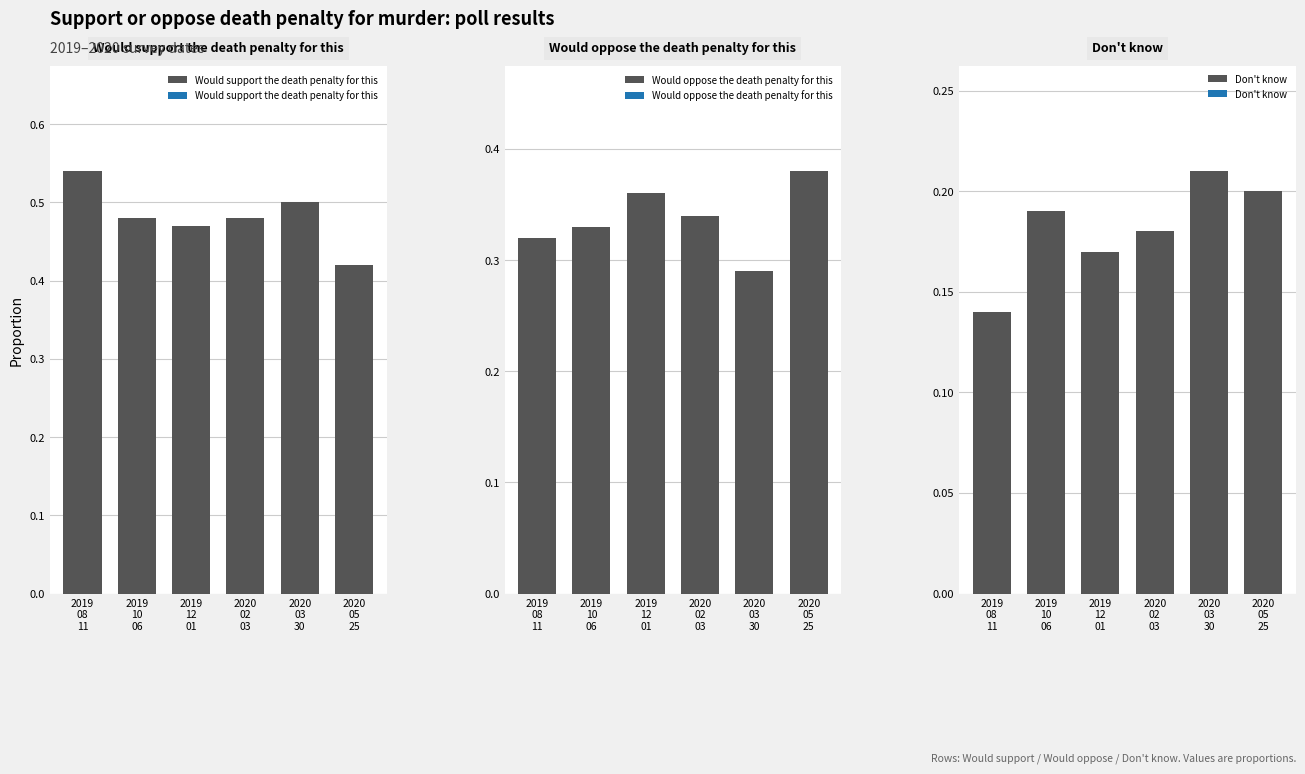

What is the spread (max minus min) of values at 2020
03
30?

0.3